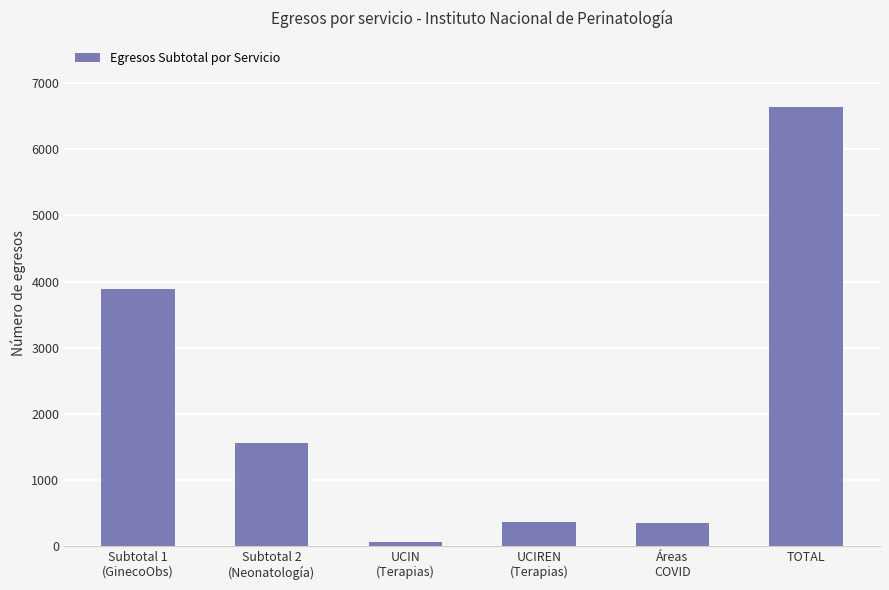

Are the bars horizontal?

No